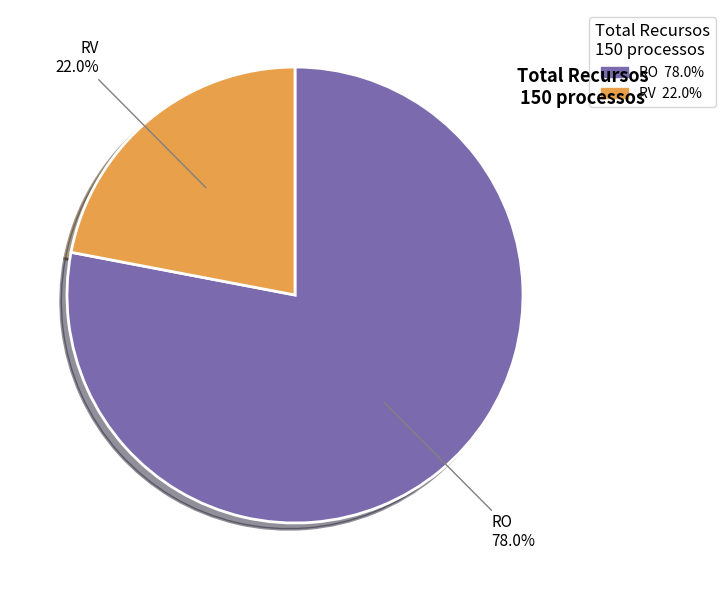

Is it true that RO is 72% of the pie?

False